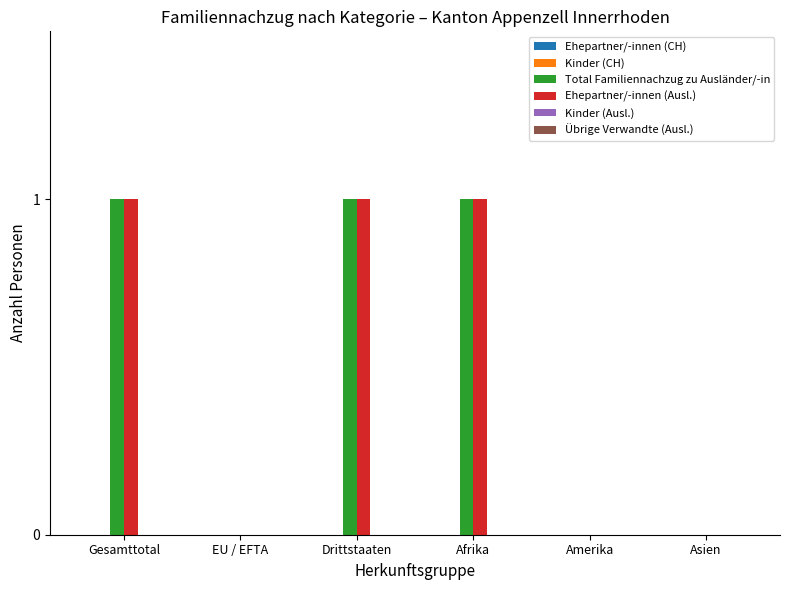

The value of Ehepartner/-innen (Ausl.) at Amerika is 0. True or false?

True